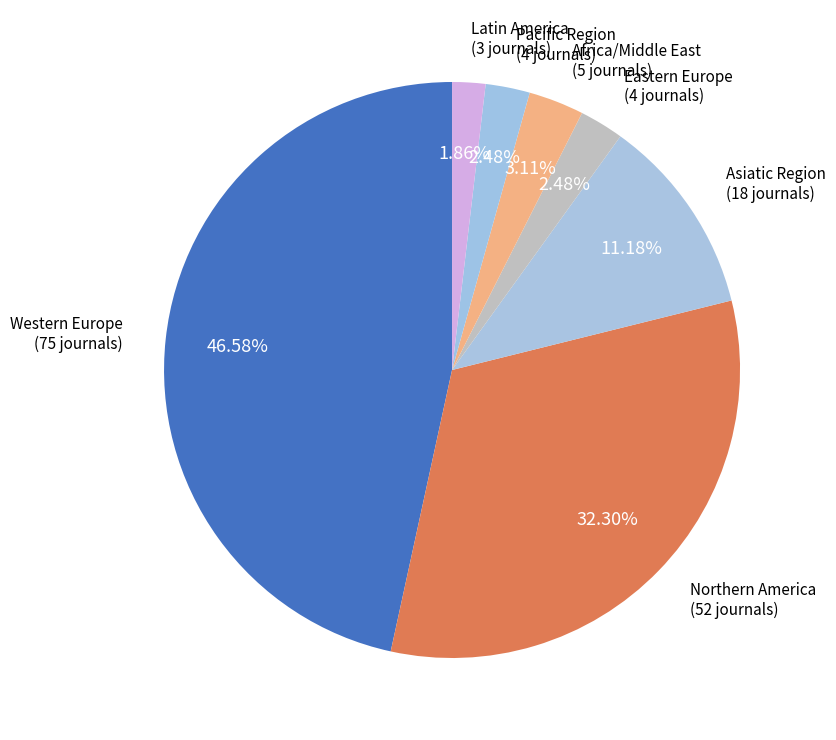

Do Asiatic Region and Pacific Region together represent more than half of the pie?

No